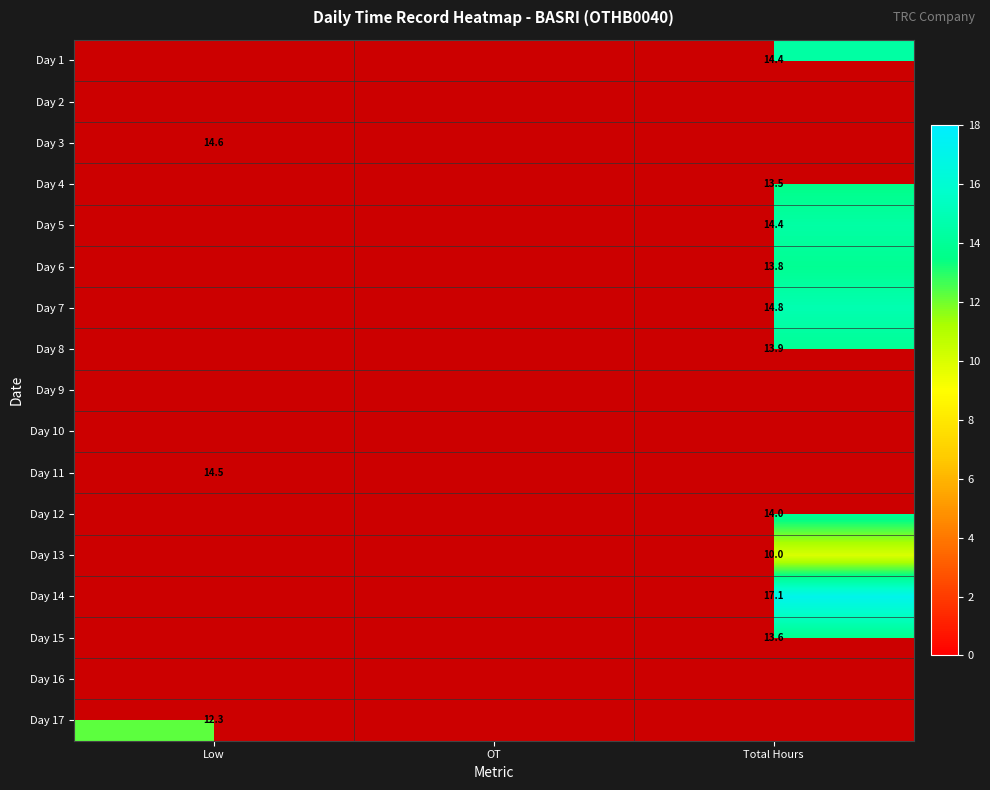

Count the number of data series in this chart.

17